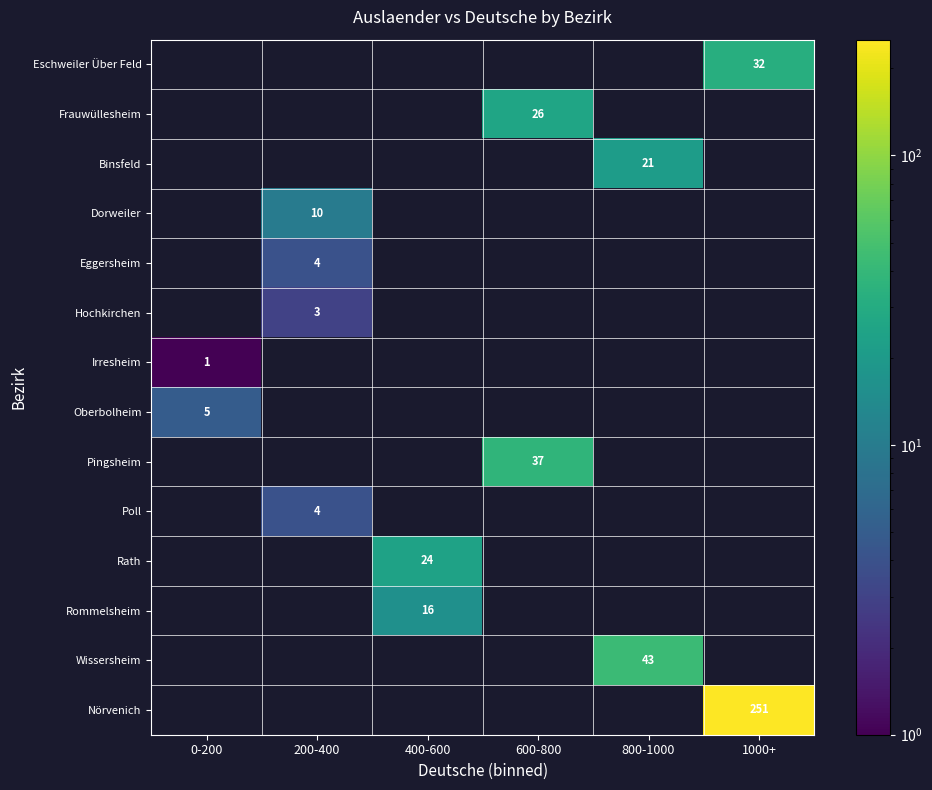

The Poll series shows 4 at 200-400. True or false?

True